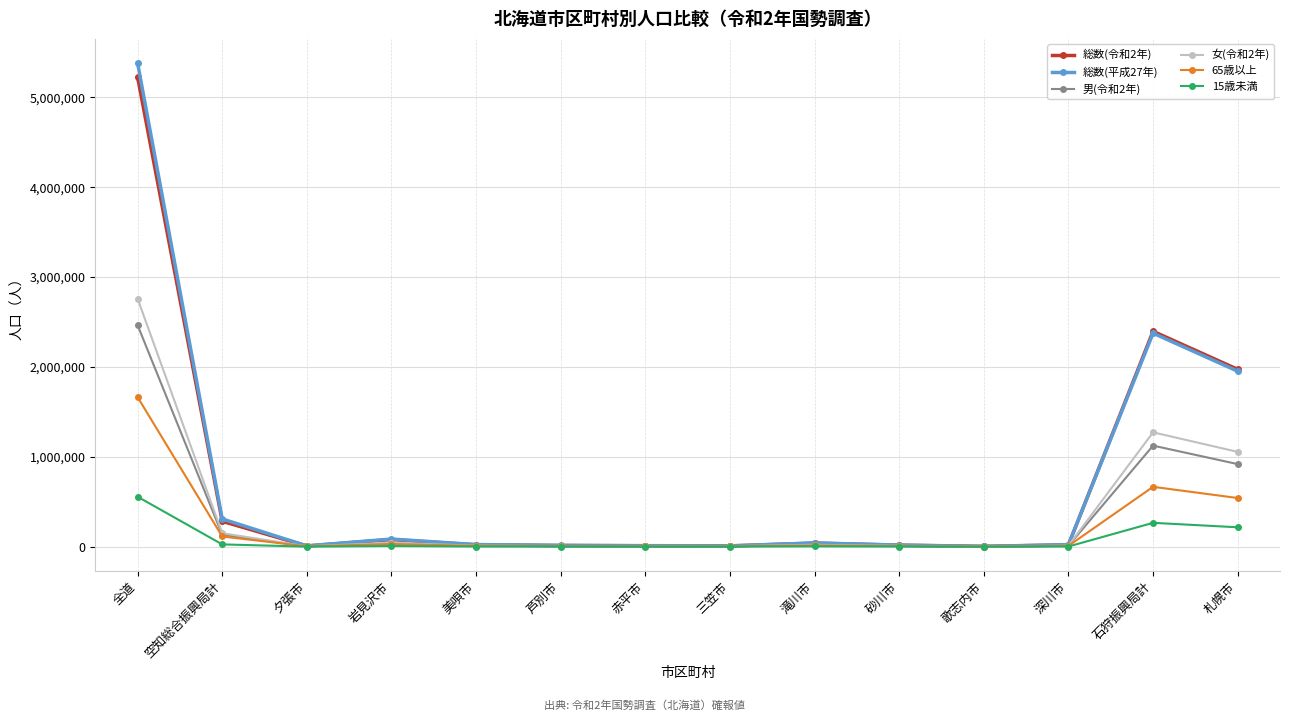

Does the chart have visible grid lines?

Yes